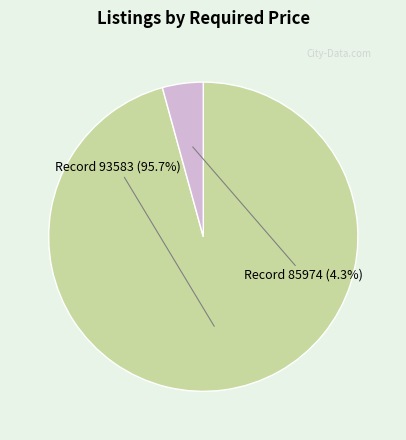

Which category has the biggest portion of the pie?

Record 93583